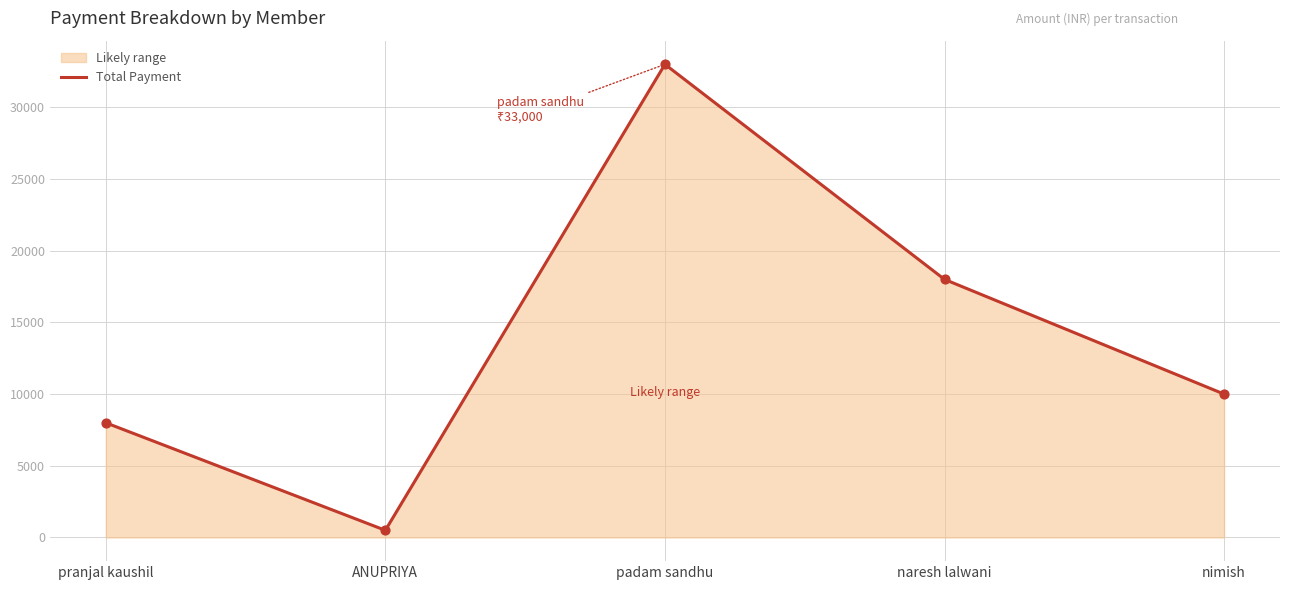

What is the change in value from pranjal kaushil to naresh lalwani?

+10000